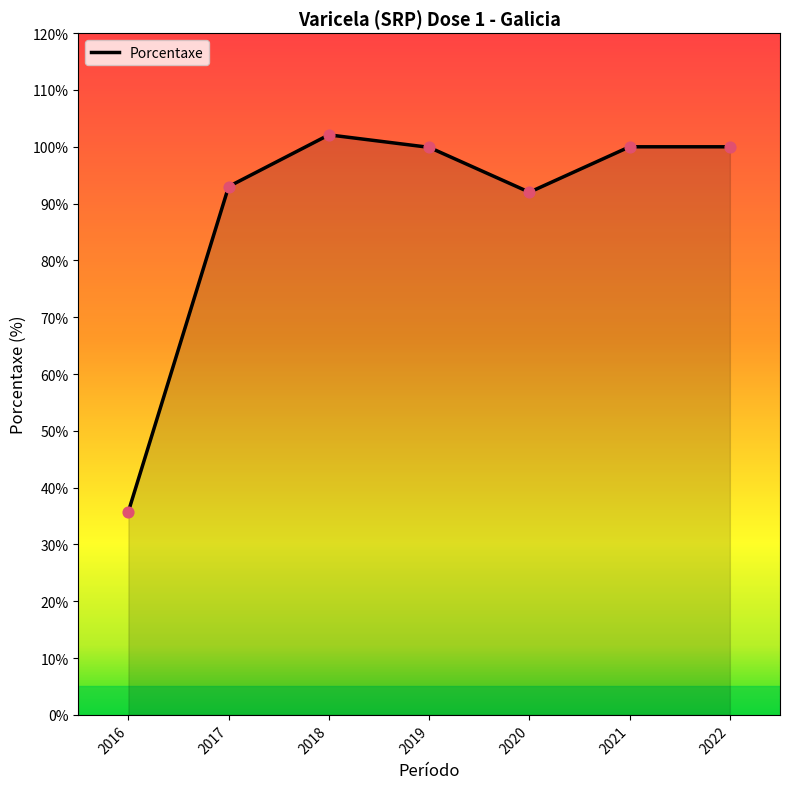

What is the change in value from 2017 to 2019?

+6.9